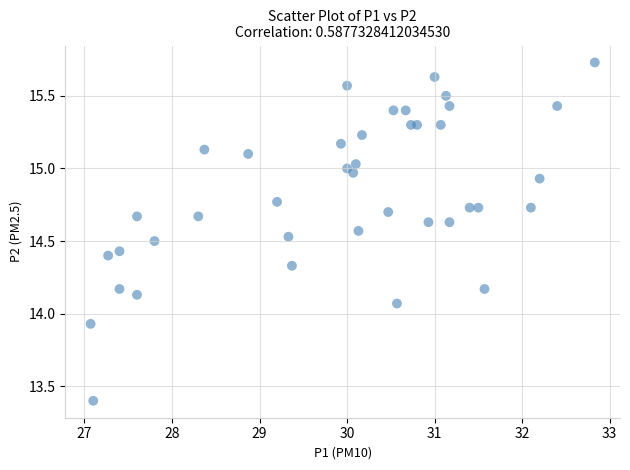

What is the range of X values (max minus min)?

5.8